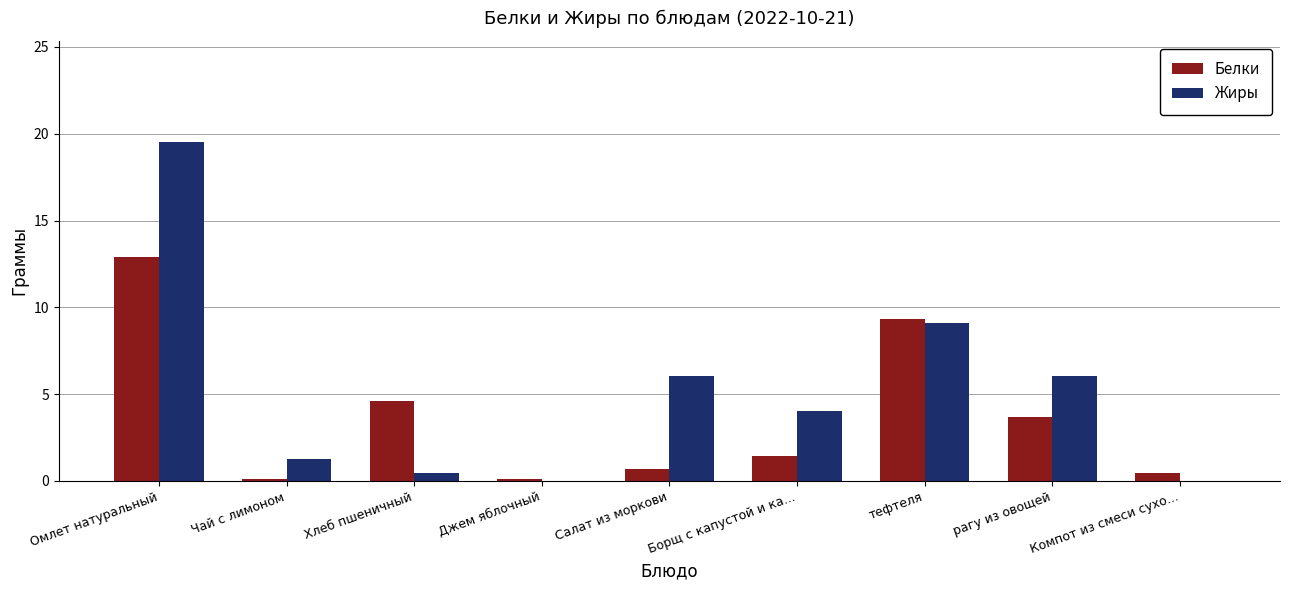

Which series has the largest total across all categories?

Жиры